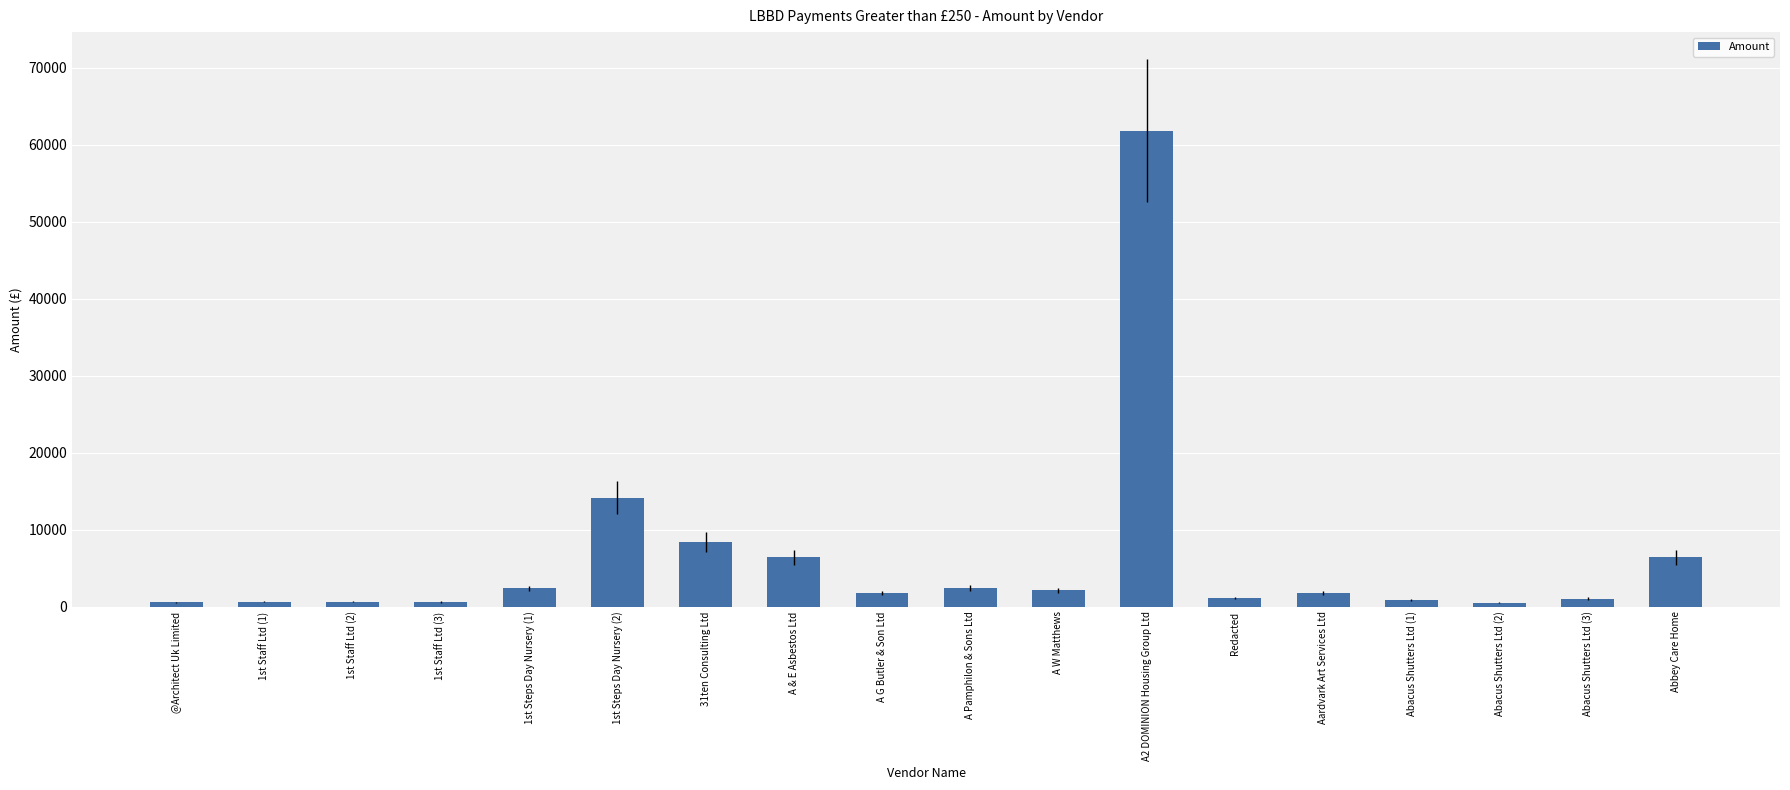

What is the label of the 17th bar from the right?

1st Staff Ltd (1)